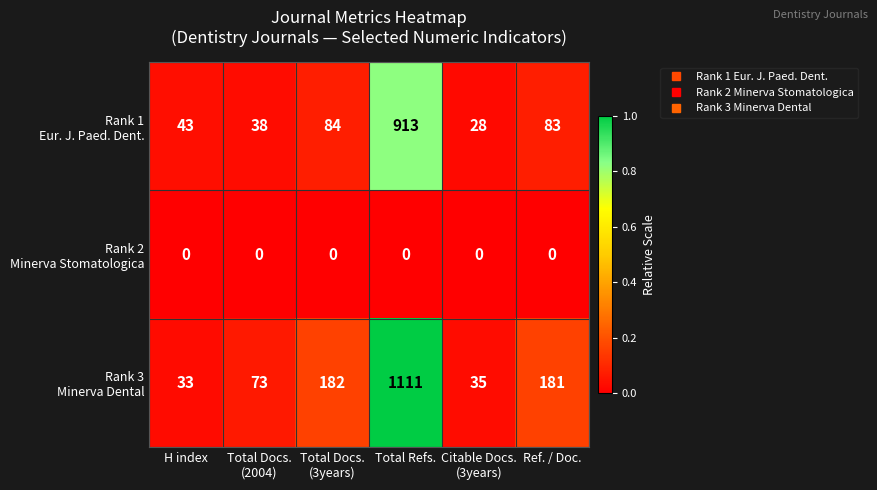

At which category is the sum across all series the highest?

Total Refs.